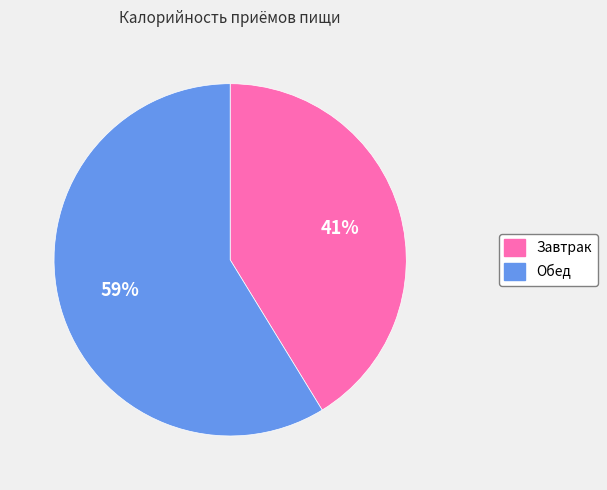

Which slice represents more than half of the pie?

Обед